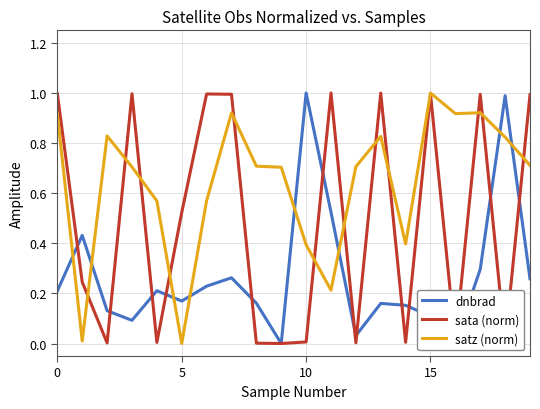

Which series has the largest total across all categories?

satz (norm)